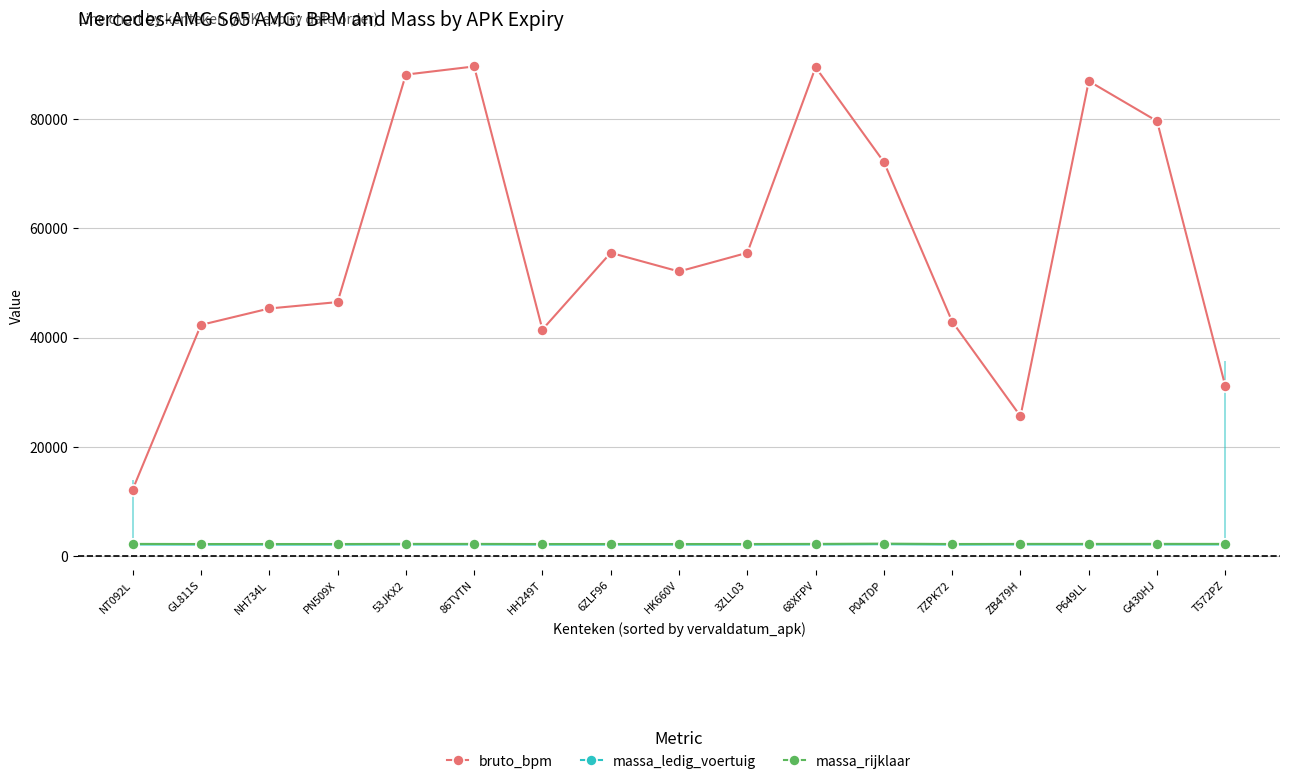

Rank the categories by massa_ledig_voertuig value from lowest to highest.

GL811S, NH734L, PN509X, HH249T, 6ZLF96, HK660V, 3ZLL03, 7ZPK72, NT092L, 53JKX2, 86TVTN, 68XFPV, ZB479H, P649LL, T572PZ, G430HJ, P047DP